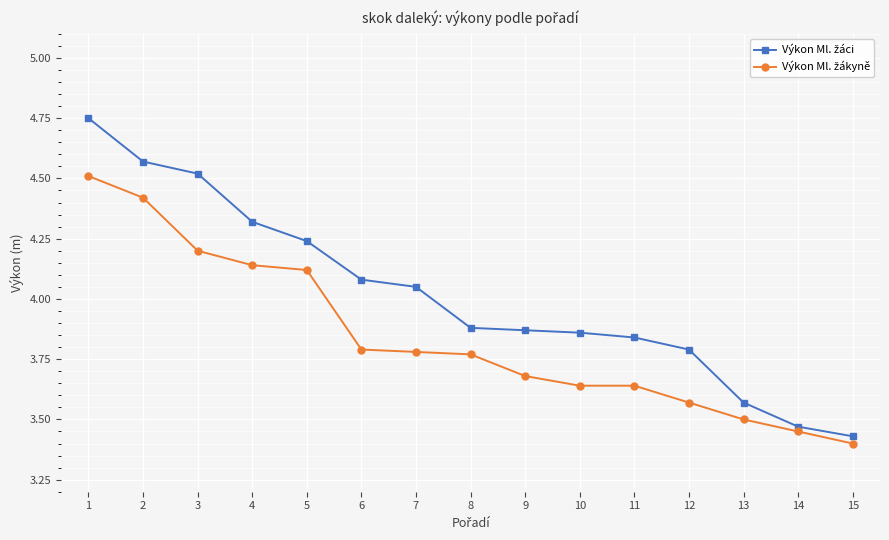

At how many categories does at least one series exceed 3?

15